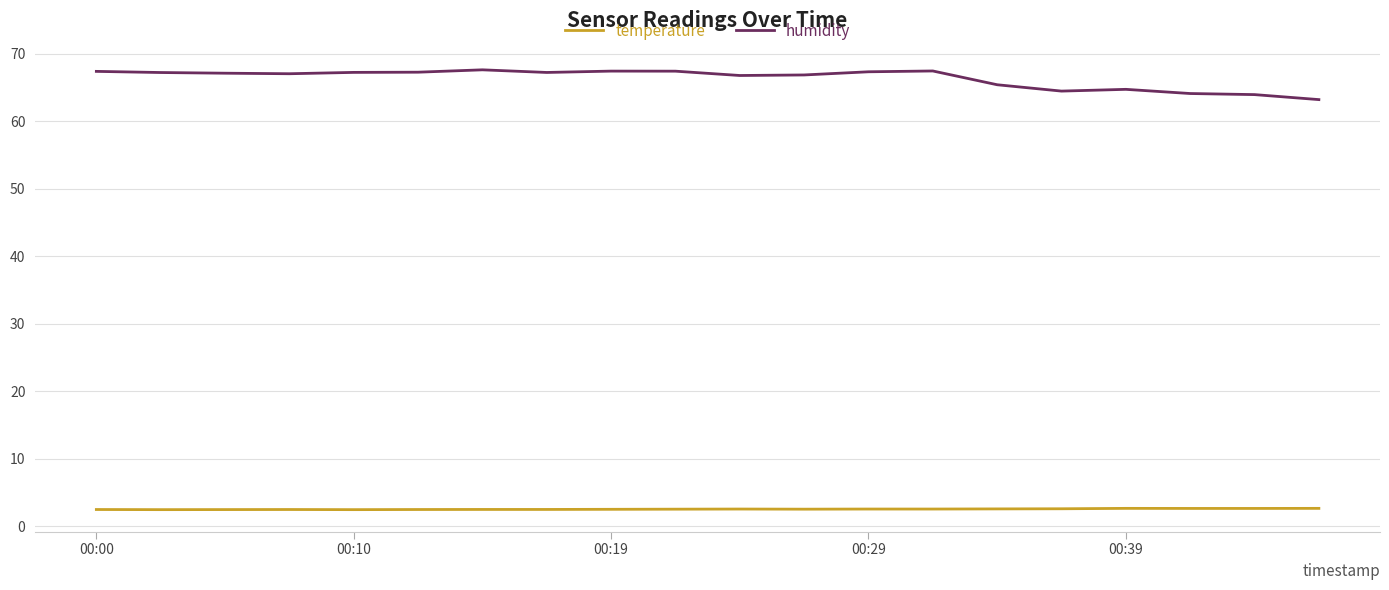

Rank the series by their average value, from highest to lowest.

humidity, temperature